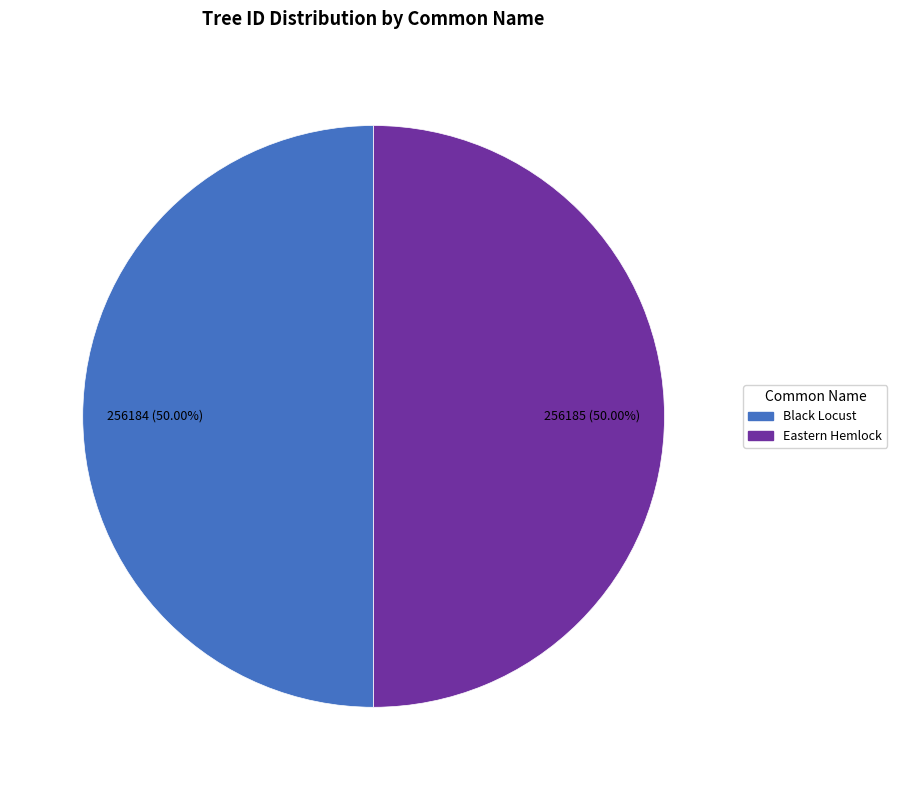

Is the sum of Eastern Hemlock and Black Locust greater than half?

Yes